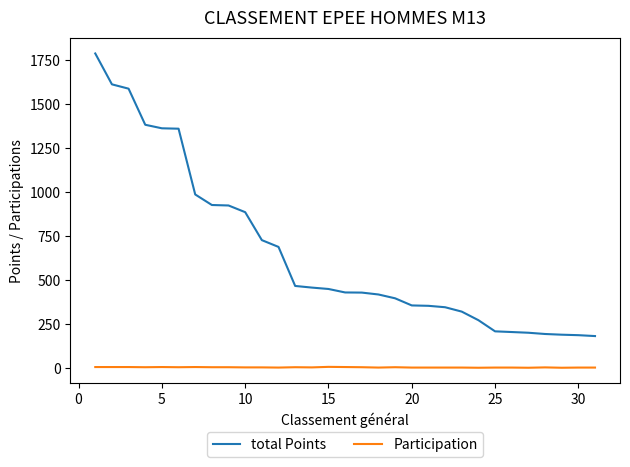

Rank the series by their maximum value, from lowest to highest.

Participation, total Points